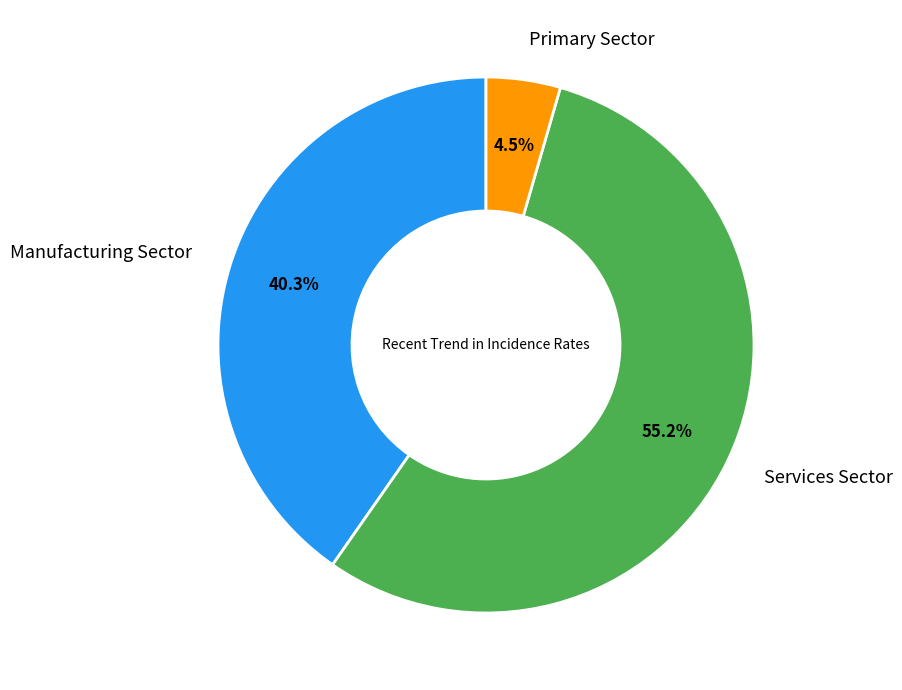

Is there any slice that represents more than half of the pie?

Yes